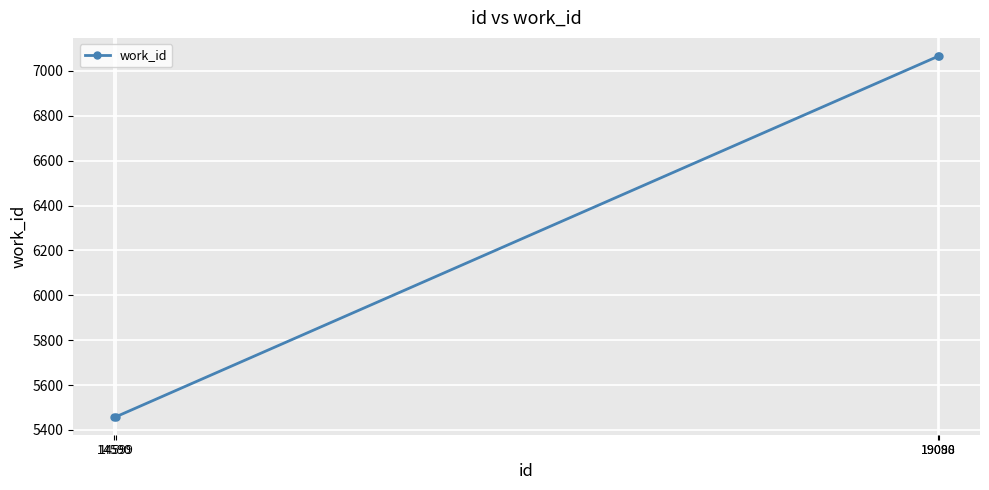

How many series are shown in this chart?

1